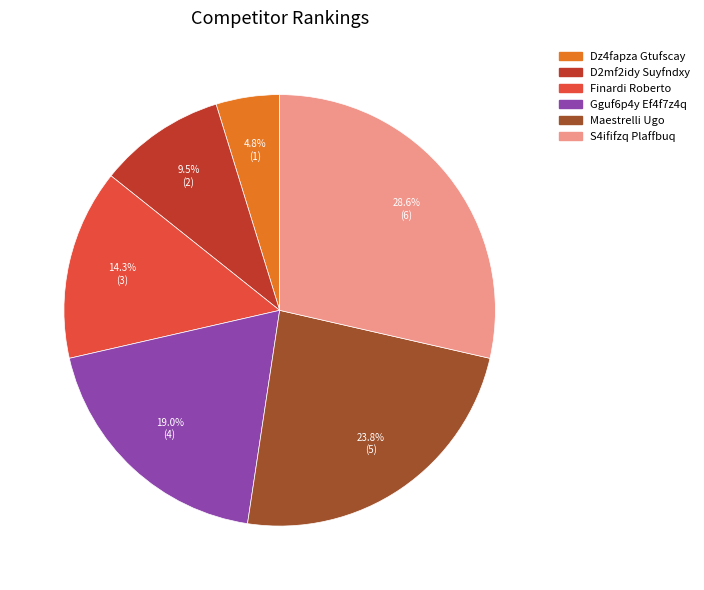

How many slices are in this pie chart?

6